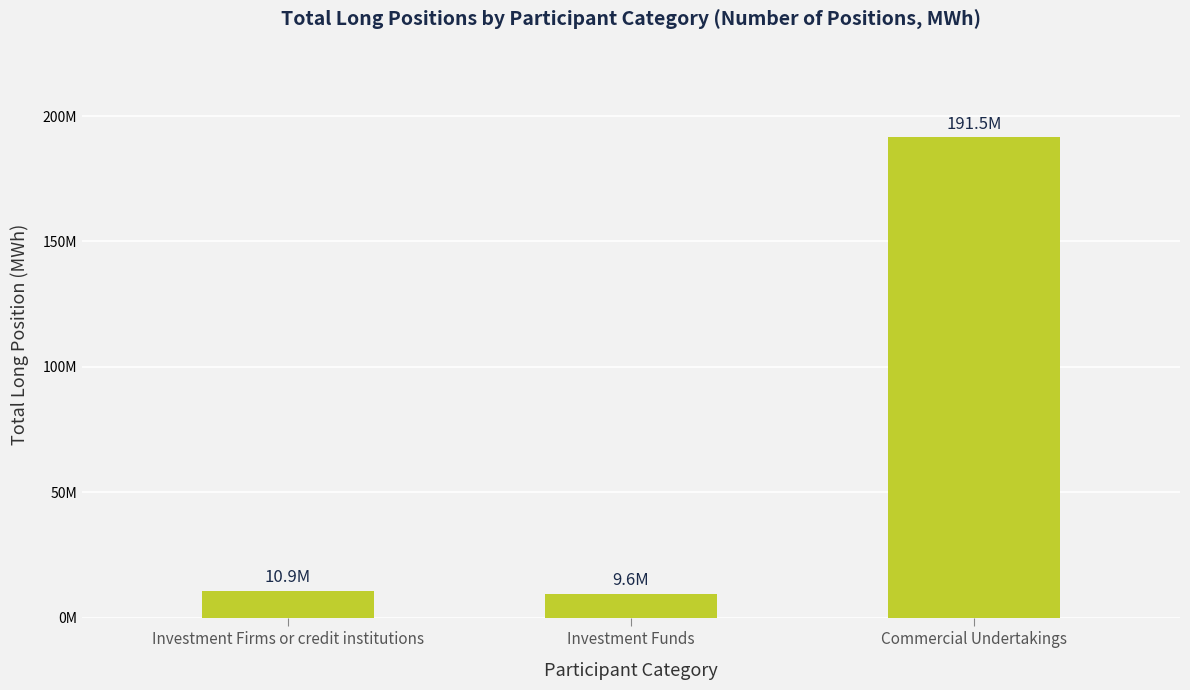

The value at Commercial Undertakings is 85897156.7. True or false?

False